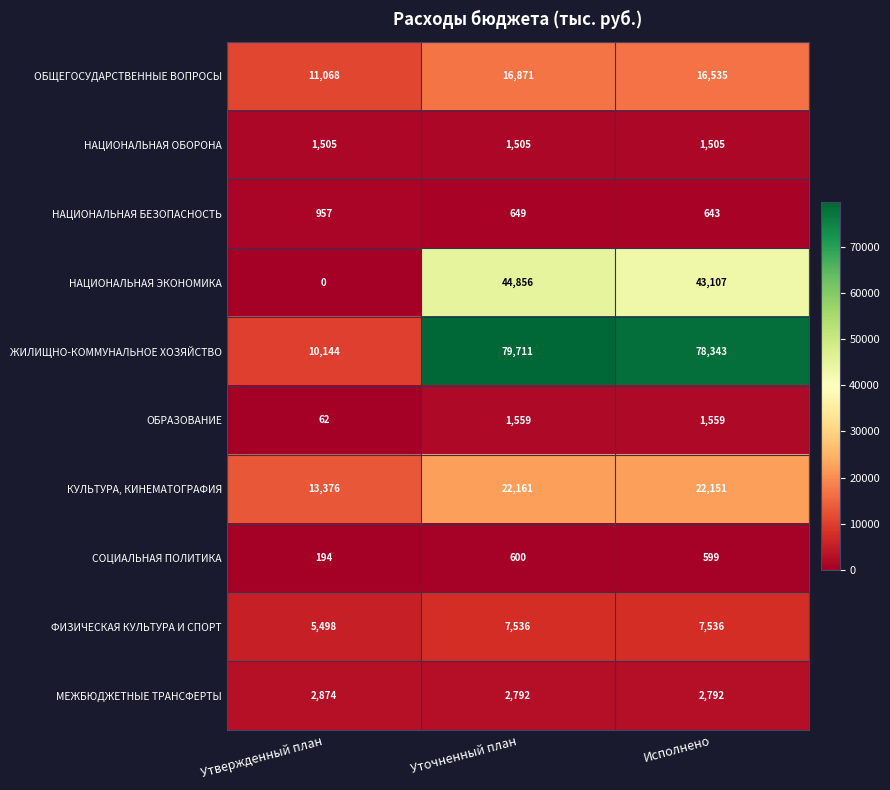

What is the average value of the ЖИЛИЩНО-КОММУНАЛЬНОЕ ХОЗЯЙСТВО series?

56066